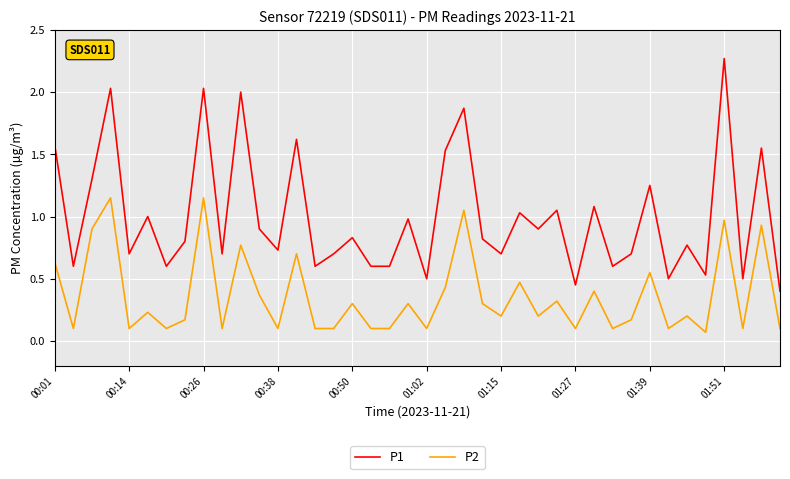

Which series has the widest spread of values?

P1